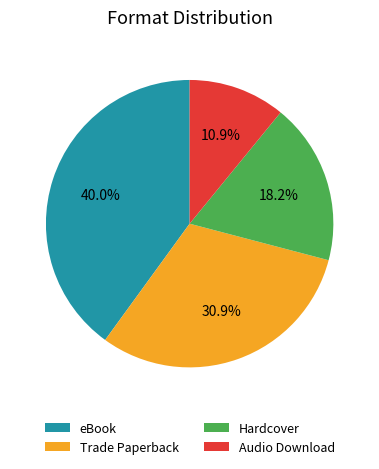

What percentage do Trade Paperback and Hardcover together represent?

49.1%